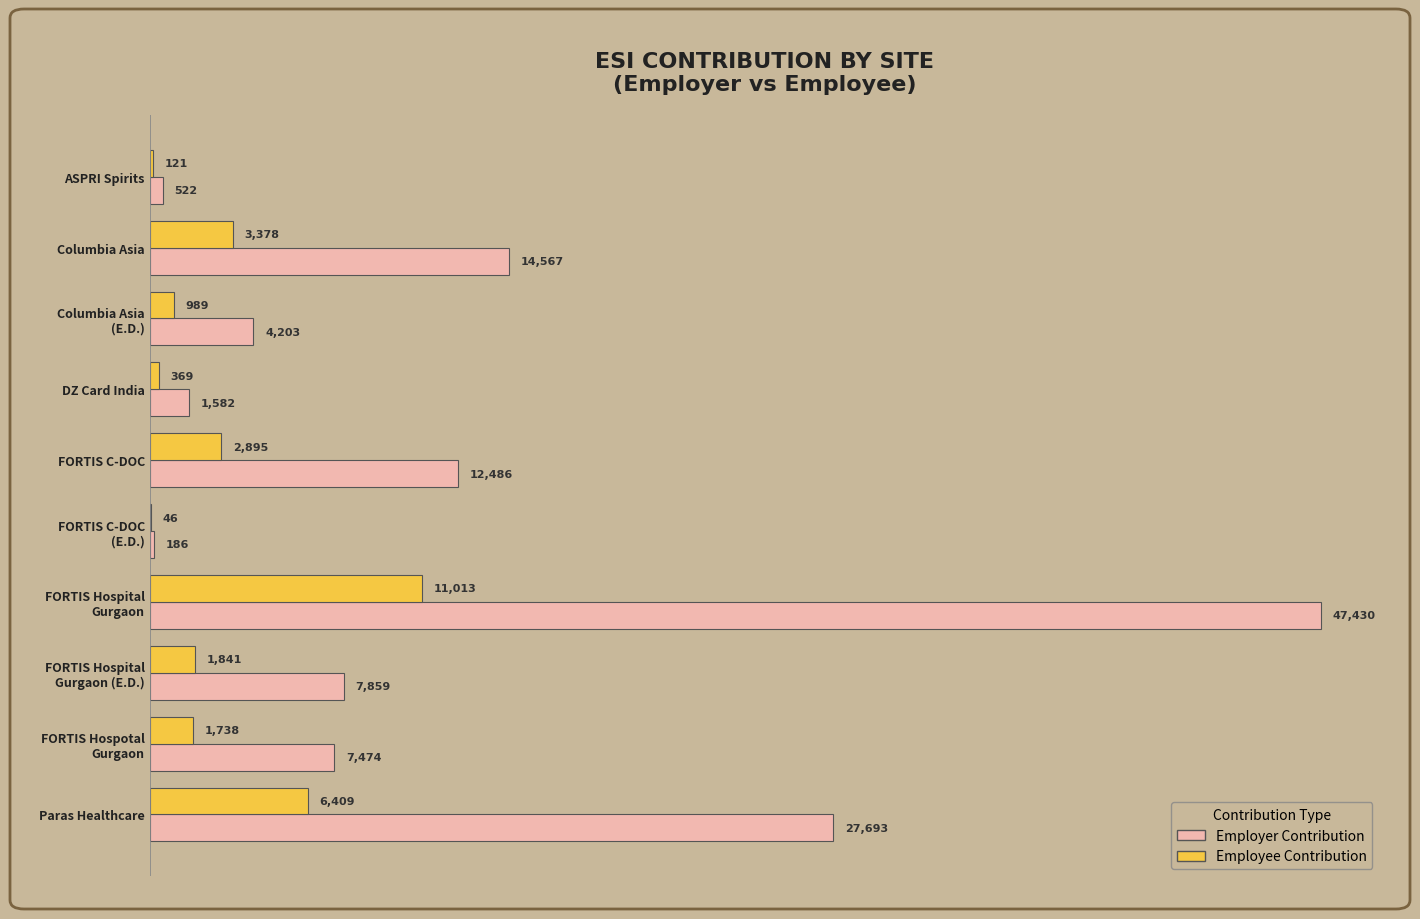

What is the average value of the Employer Contribution series?

12400